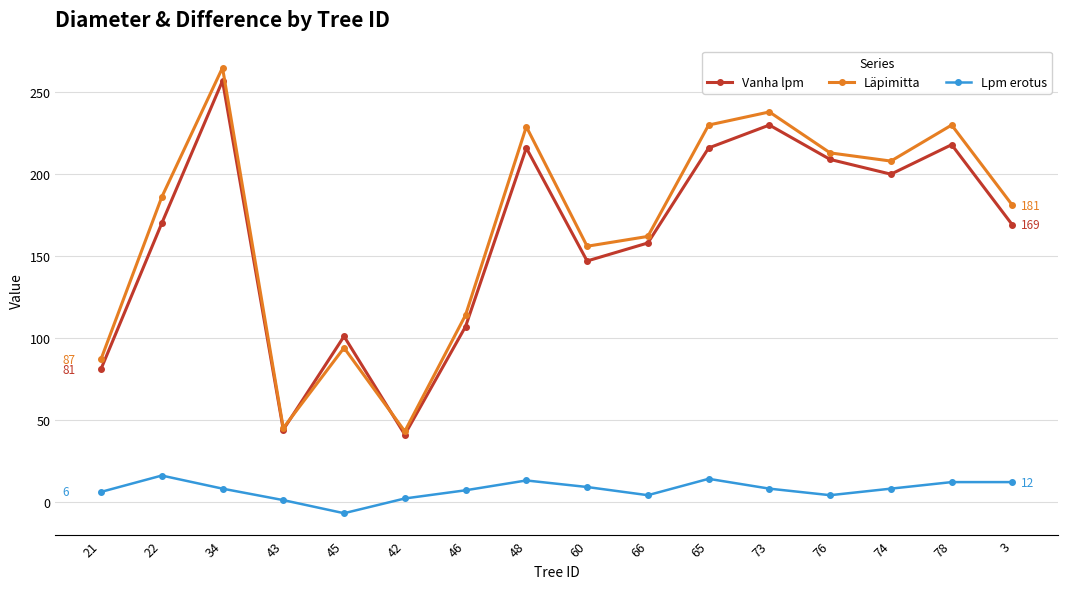

At which category does the chart reach its peak across all series?

34